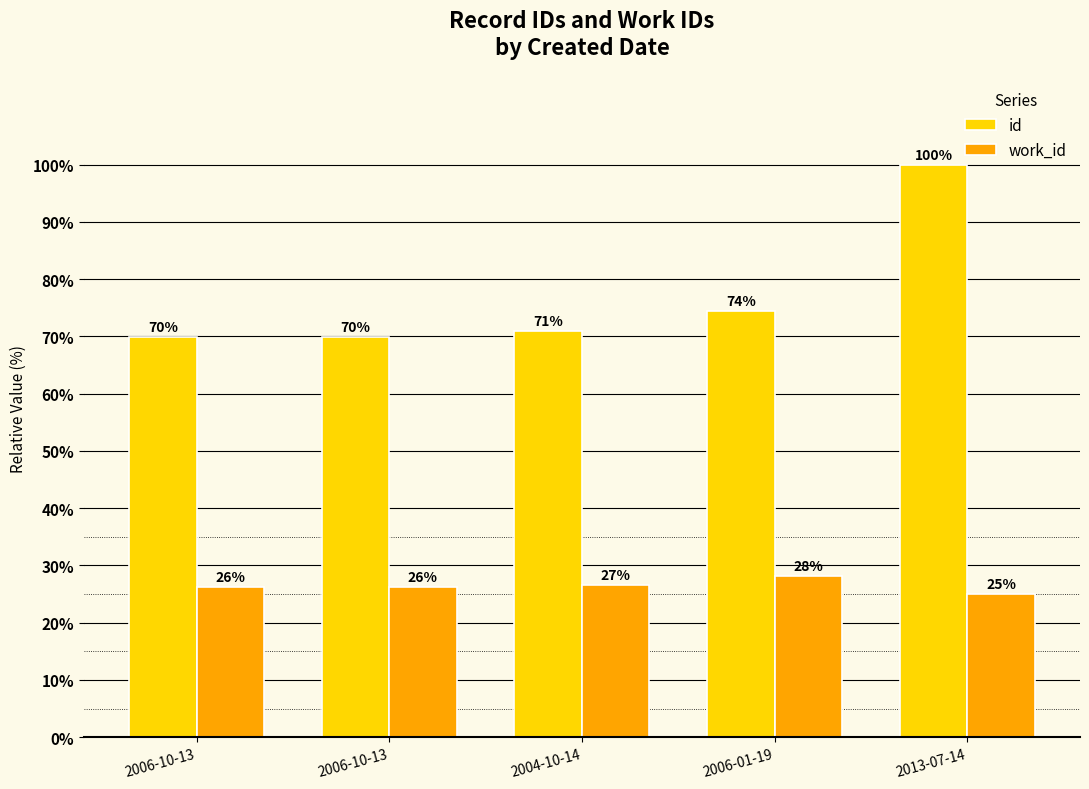

What are all the series names shown in the legend?

id, work_id